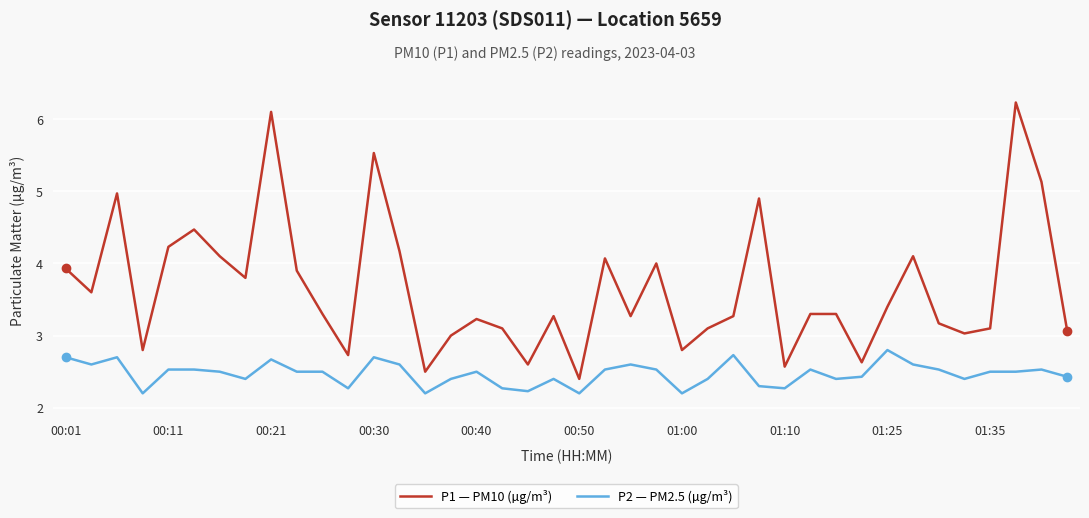

Which series has the widest spread of values?

P1 — PM10 (µg/m³)